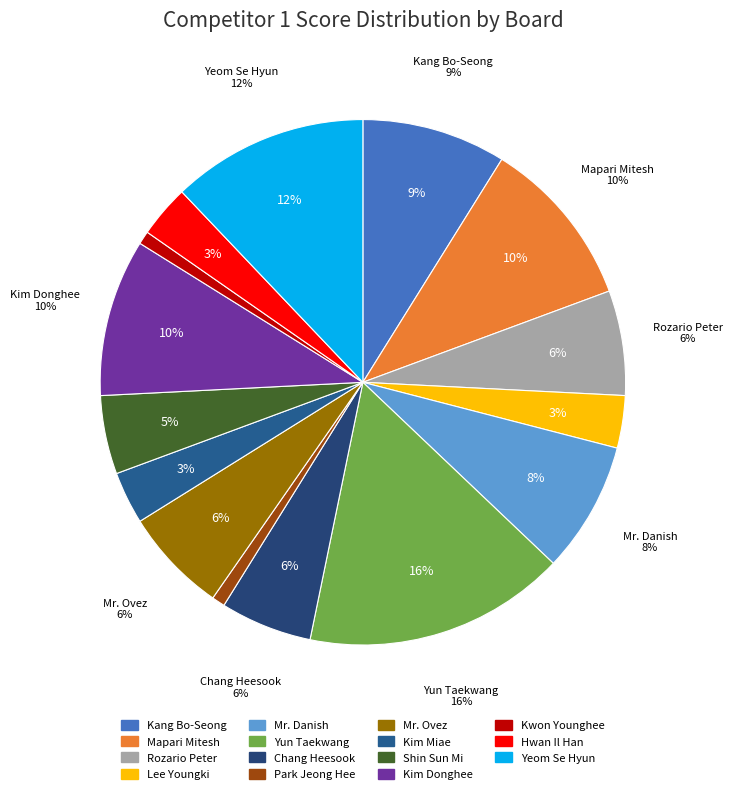

The Shin Sun Mi slice represents 5% of the pie. True or false?

True